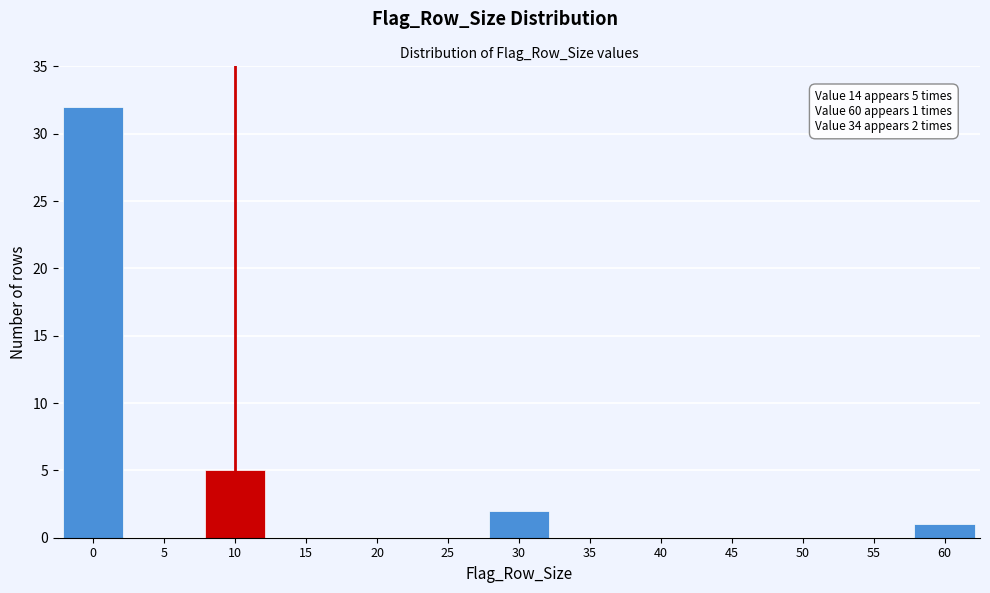

Reading left to right, list all the values displayed in this chart.

0=32	5=0	10=5	15=0	20=0	25=0	30=2	35=0	40=0	45=0	50=0	55=0	60=1